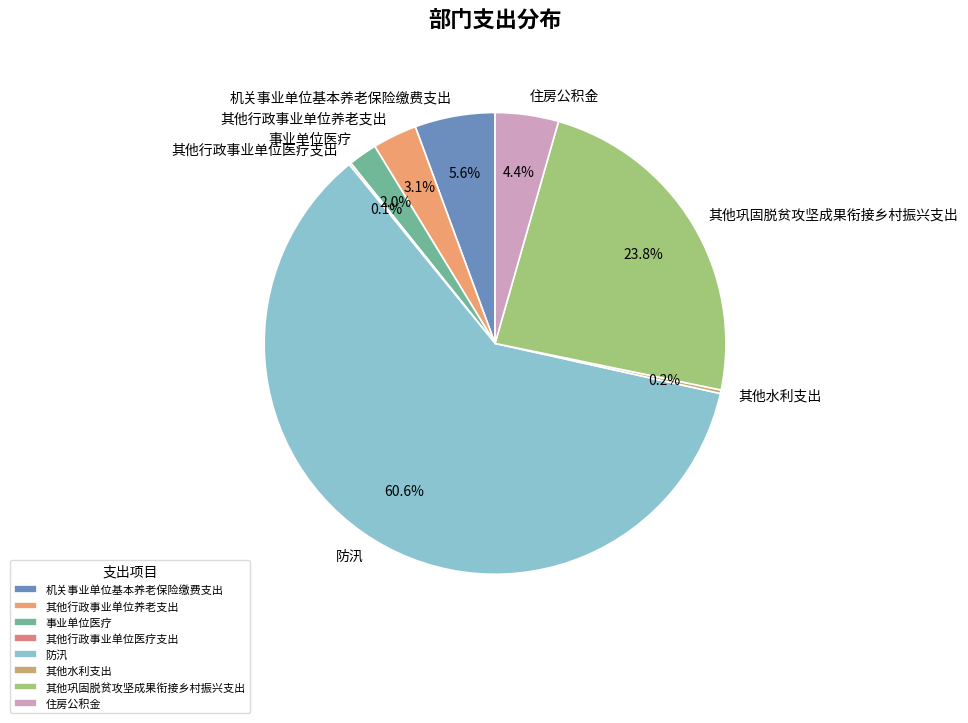

The 住房公积金 slice represents 4% of the pie. True or false?

True